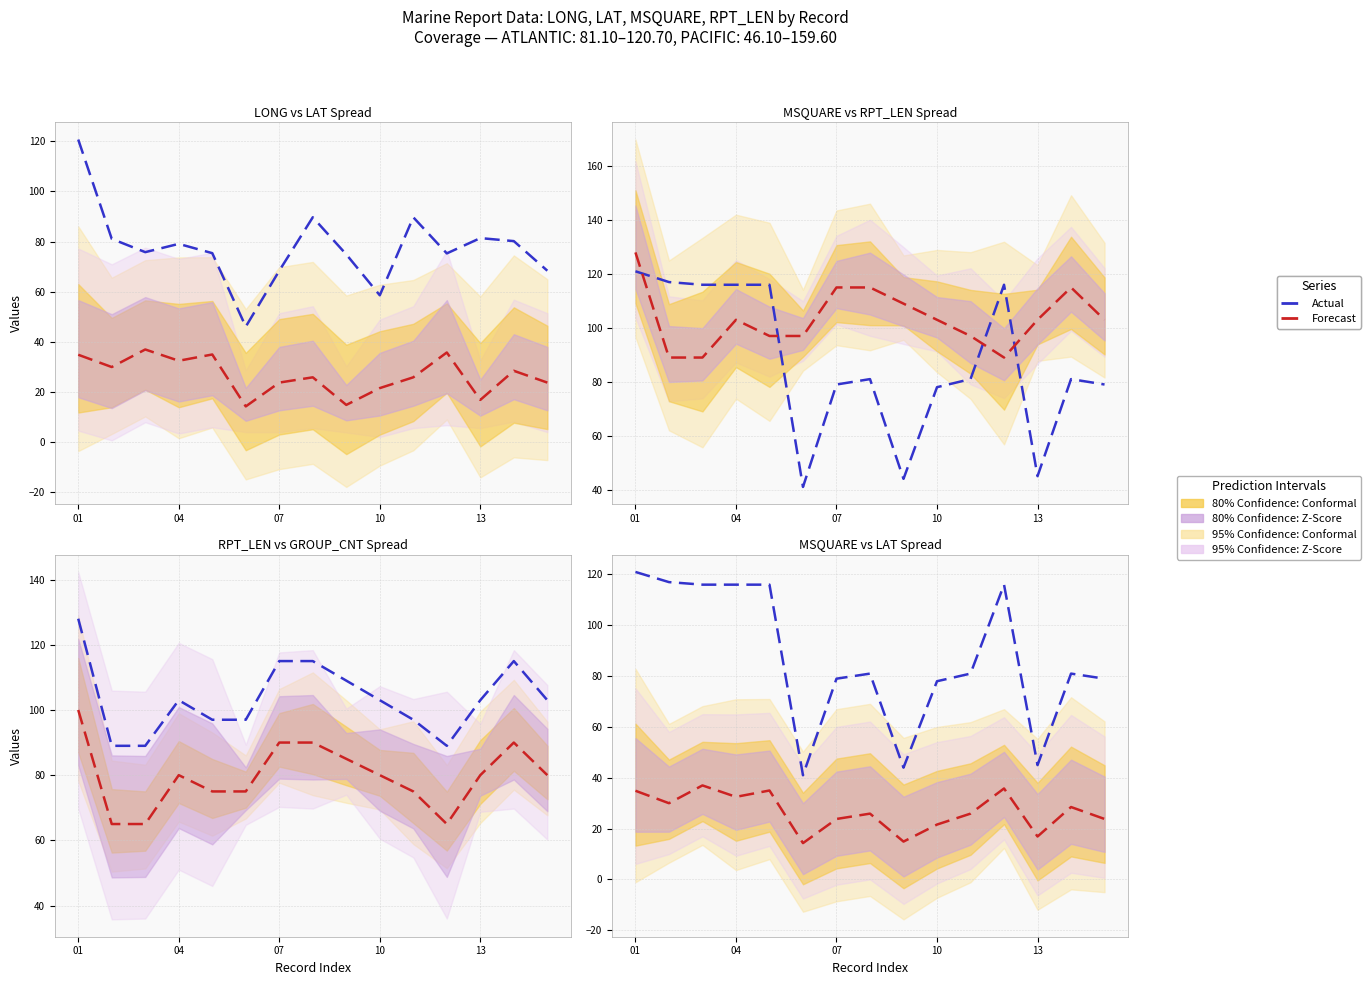

Does the chart have visible grid lines?

Yes